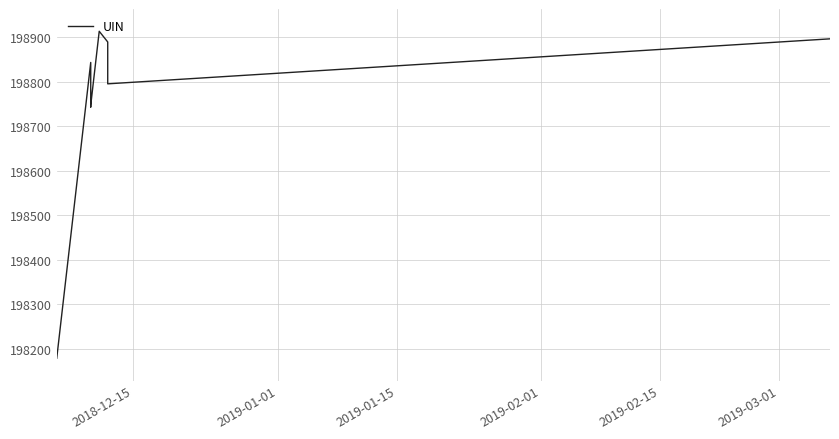

How many data points are less than 198795?

5